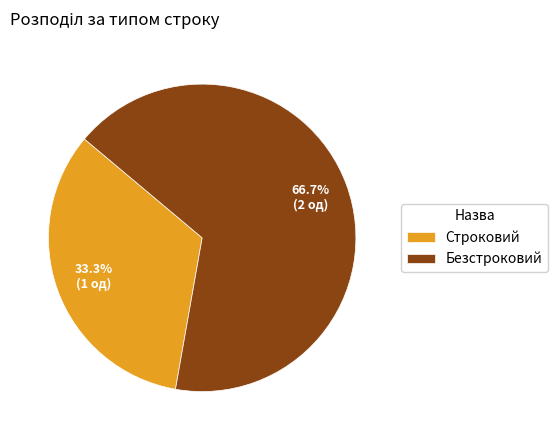

The Строковий slice represents 33% of the pie. True or false?

True